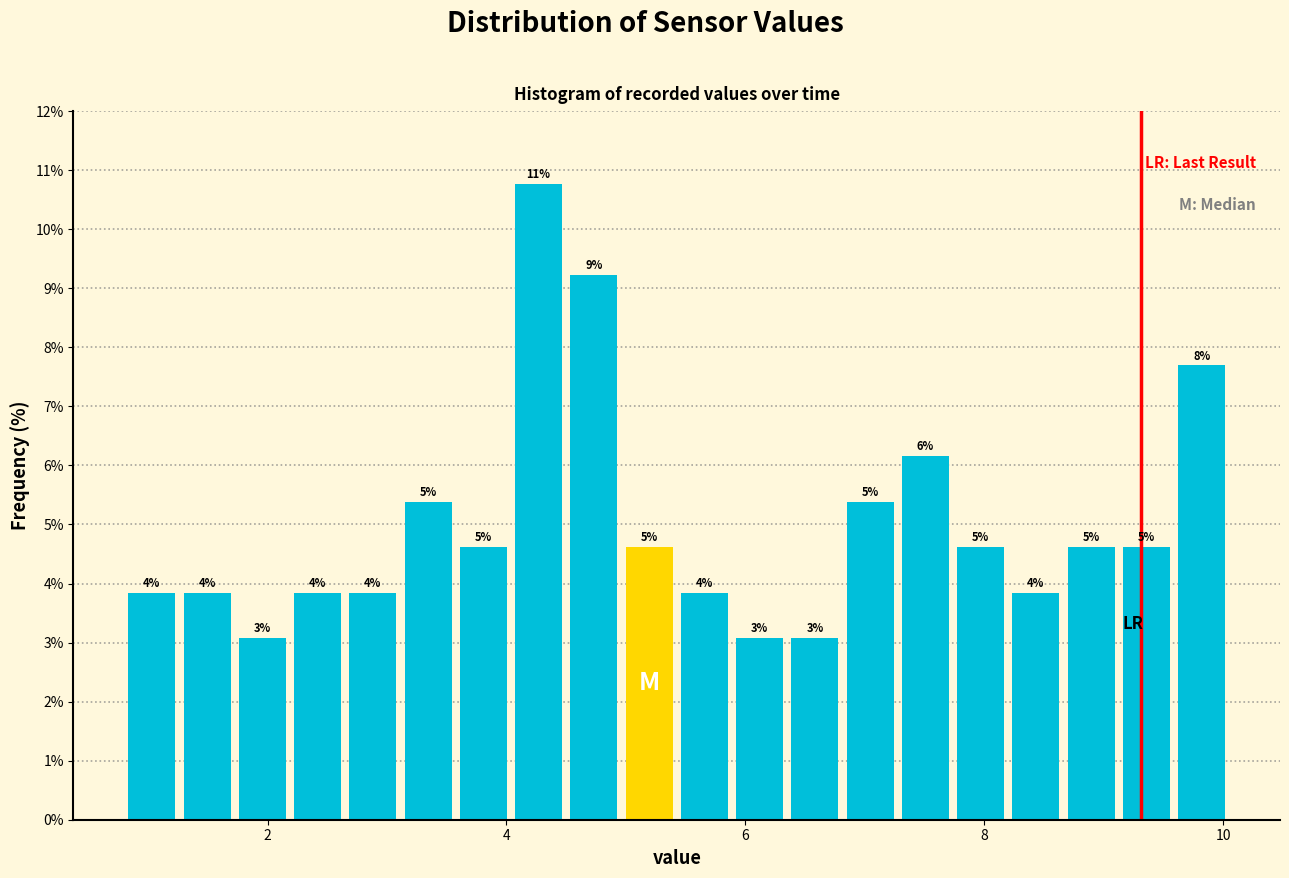

Around what value on the x-axis is the tallest bar? Give the approximate position of its centre, as read against the axis.

4.2